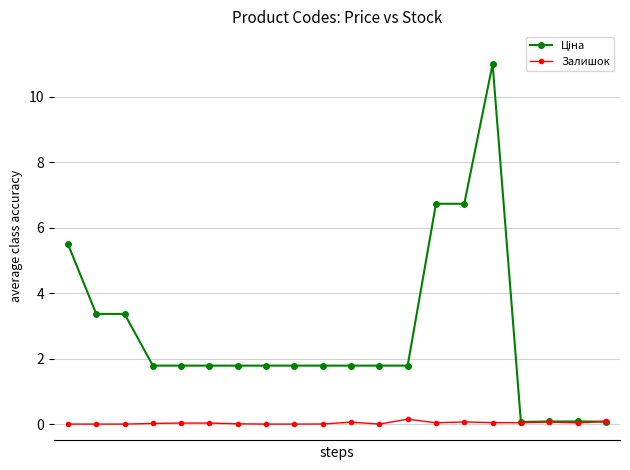

How many lines are shown in the chart?

2